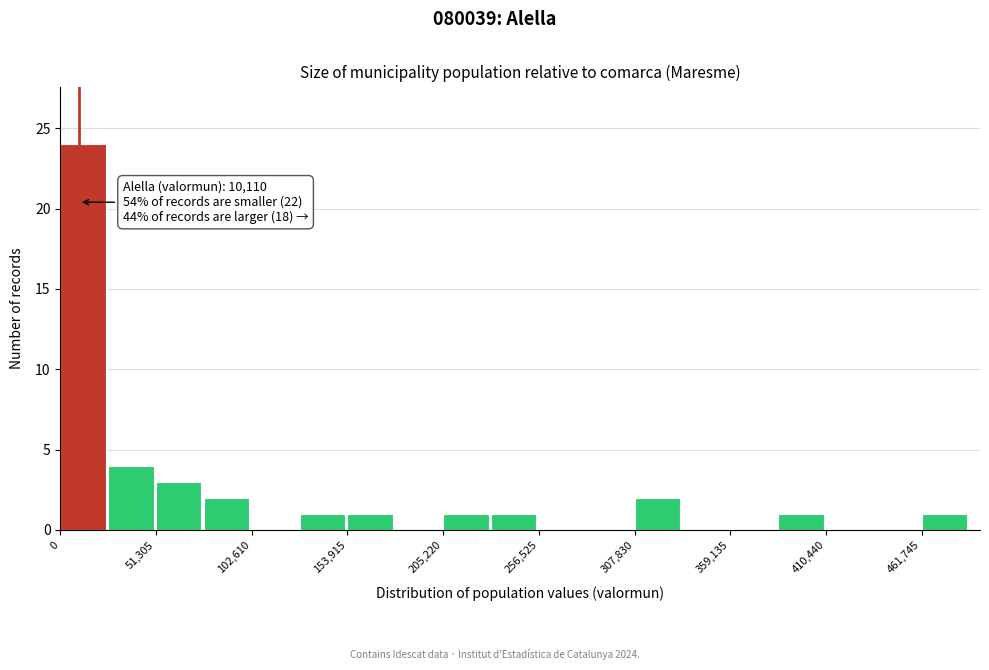

Read against the x-axis, roughly where is the centre of the tallest bar?

10000